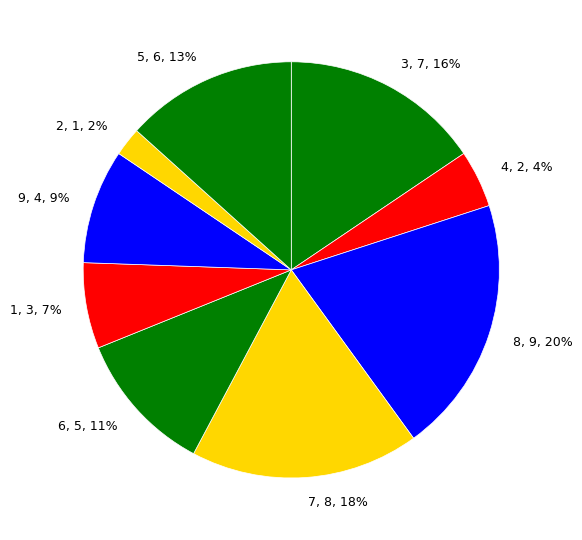

To the nearest percent, what is the difference between the 4 and 6 slice percentages?

7%